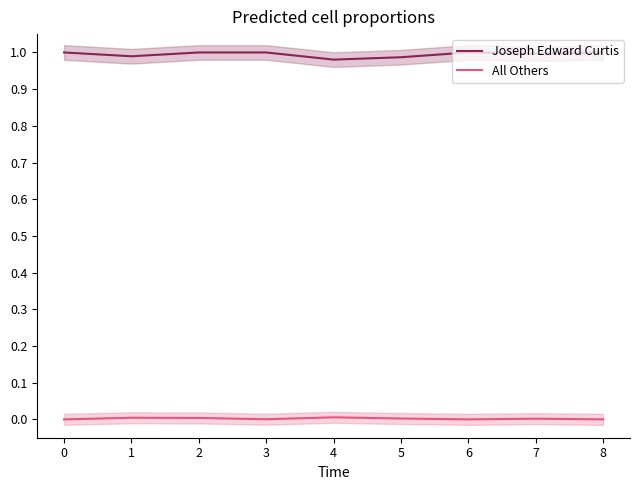

How many distinct data groups are displayed?

2